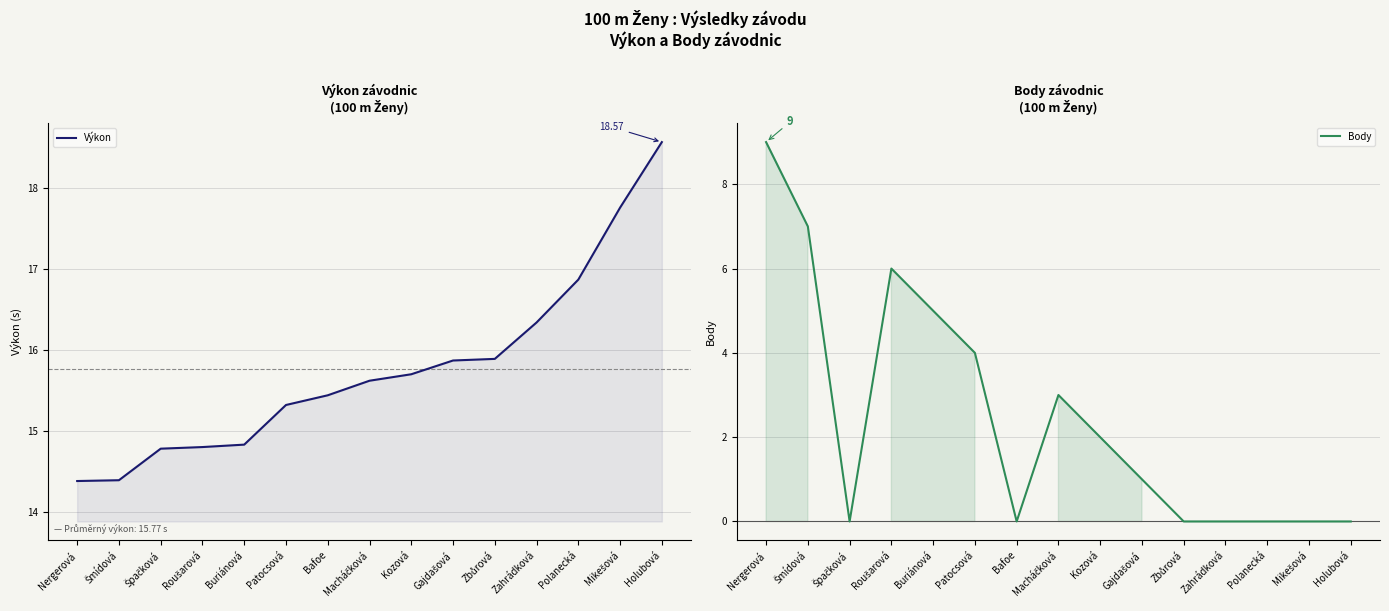

True or false: Výkon has more than 0 points higher than both neighbors.

False